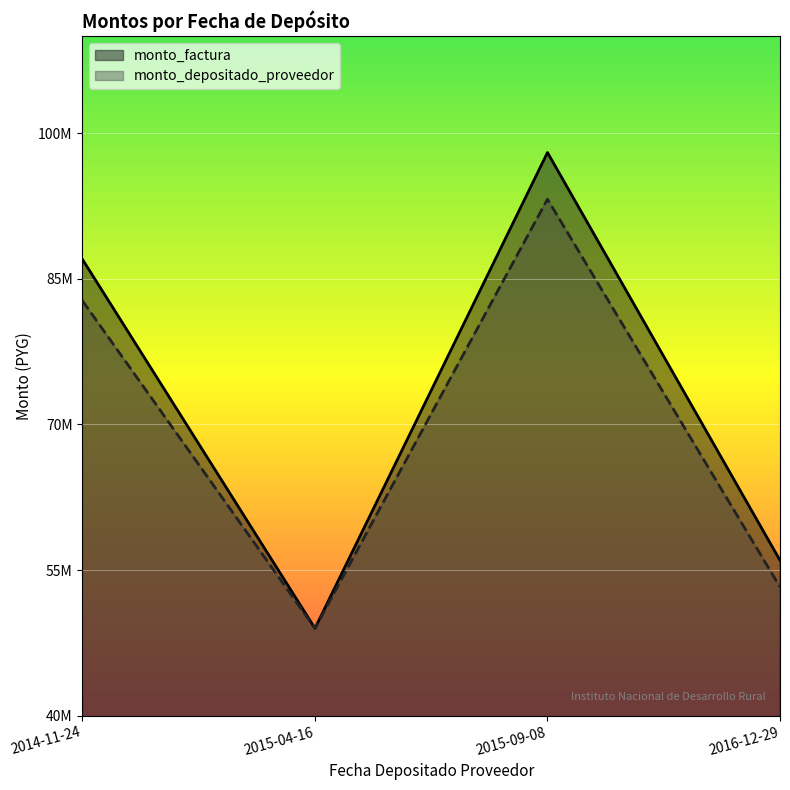

List the labels in order of monto_depositado_proveedor value, largest first.

2015-09-08, 2014-11-24, 2016-12-29, 2015-04-16